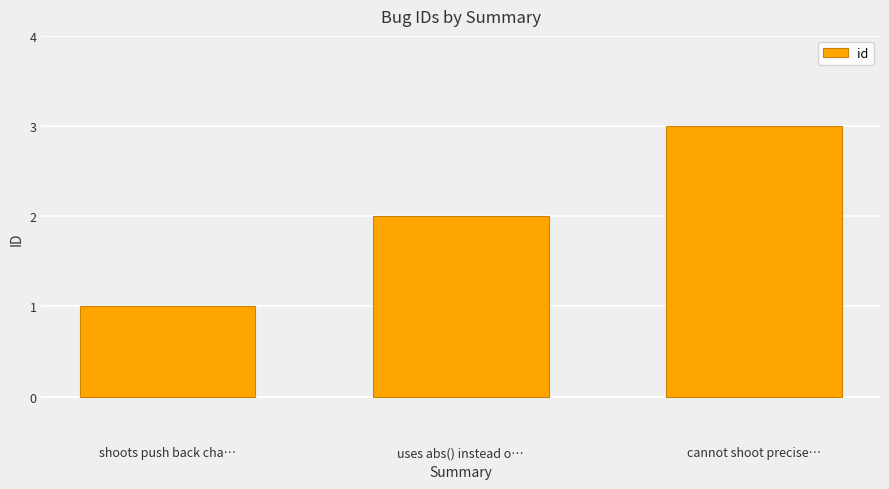

List the labels in order of value, smallest first.

shoots push back cha…, uses abs() instead o…, cannot shoot precise…